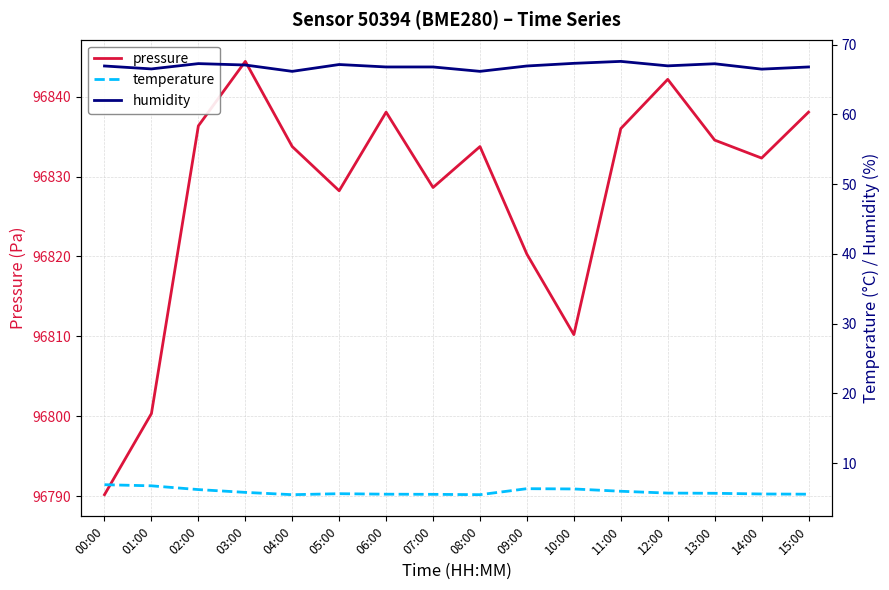

What is the difference between the pressure values at 07:00 and 12:00?

13.5